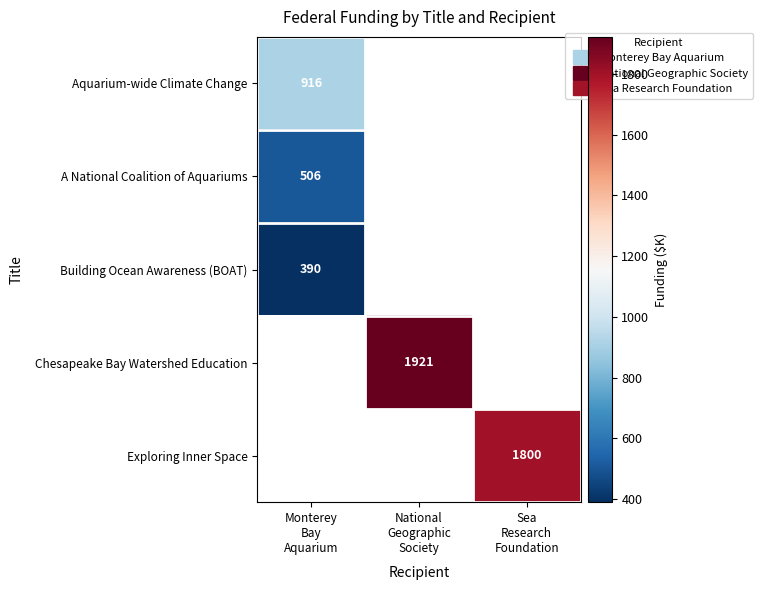

Which has a higher value, Sea
Research
Foundation or Monterey
Bay
Aquarium?

Monterey
Bay
Aquarium